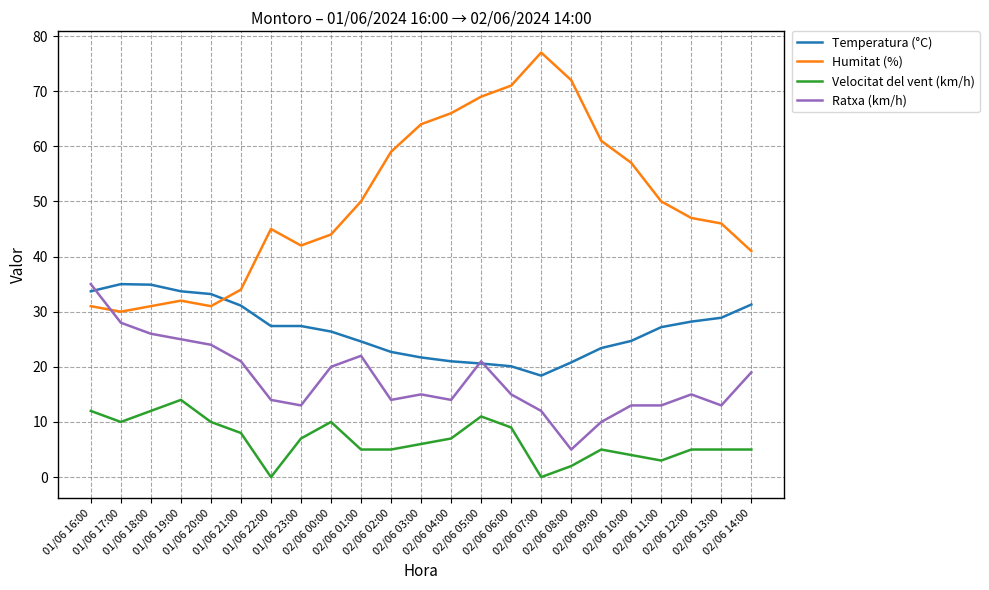

Which series has the largest total across all categories?

Humitat (%)